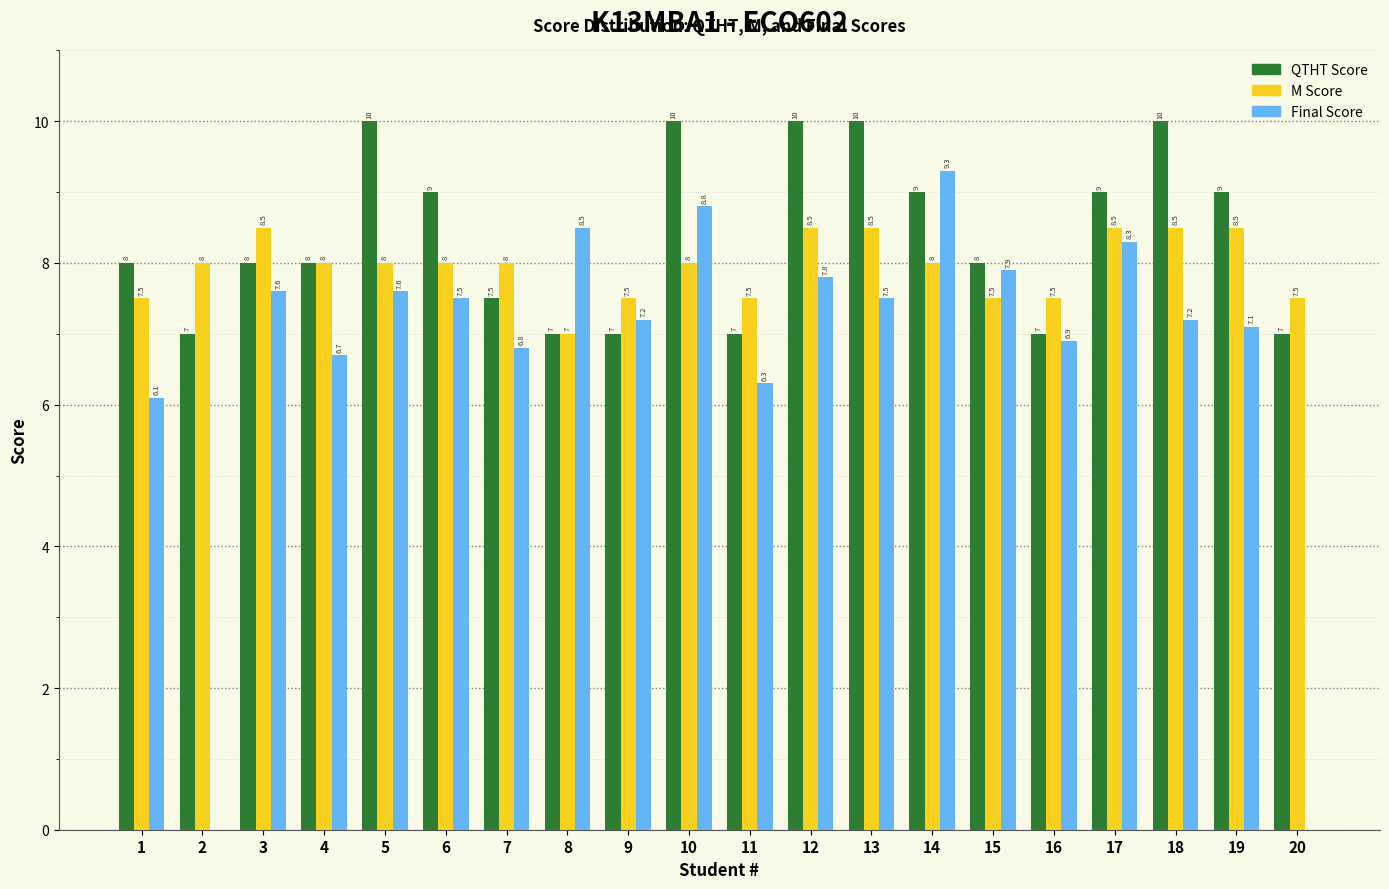

The value of QTHT Score at 17 is 15.0. True or false?

False